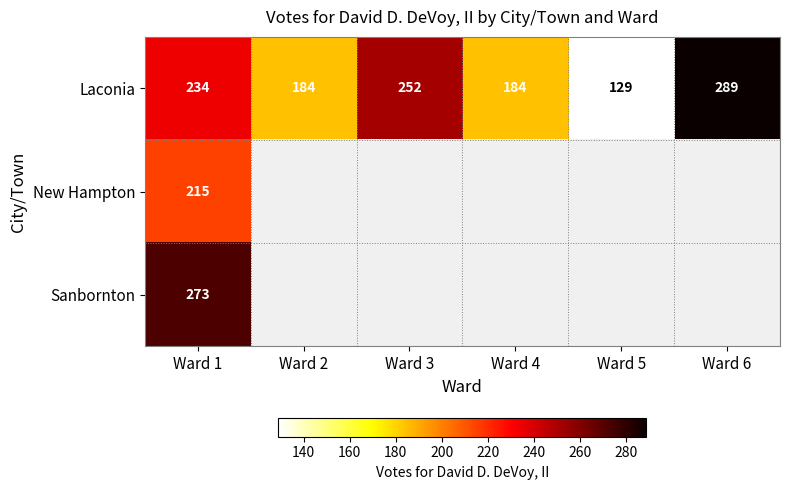

What is the maximum value for Laconia?

289